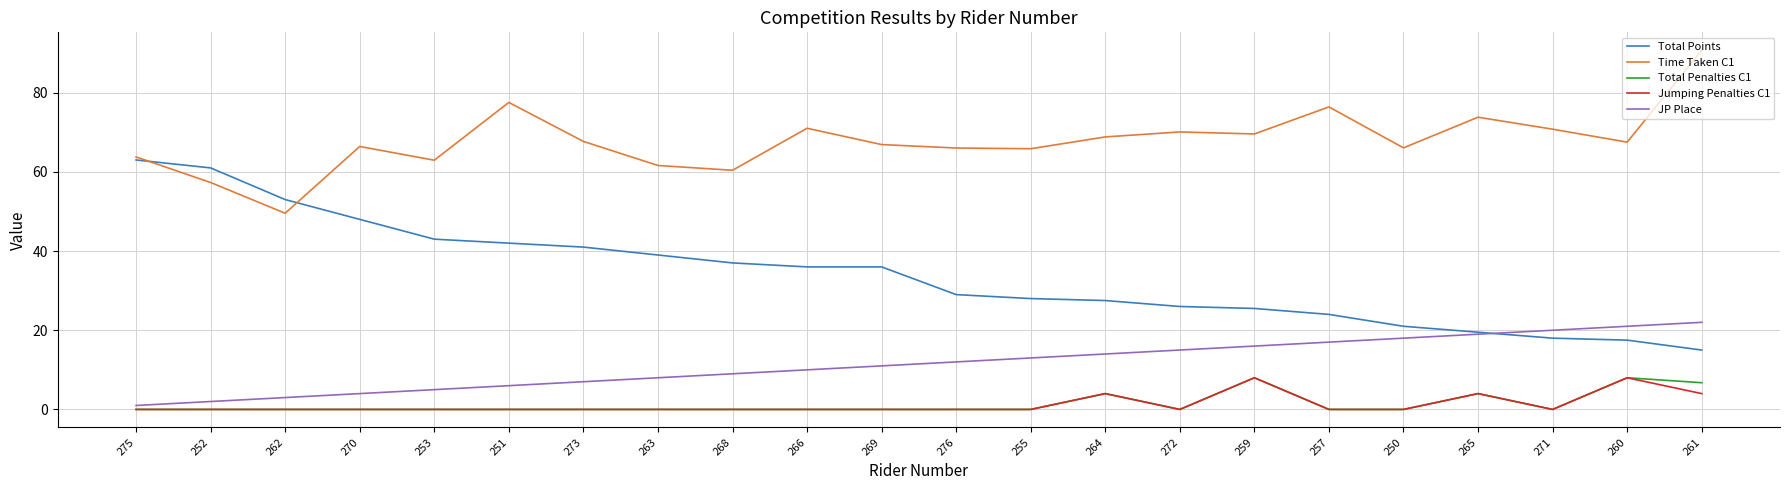

Which series changed the most between 270 and 259?

Total Points